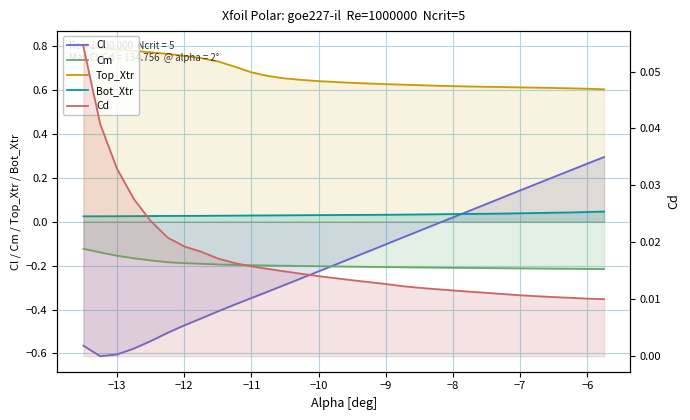

True or false: Bot_Xtr has more than 2 points higher than both neighbors.

False